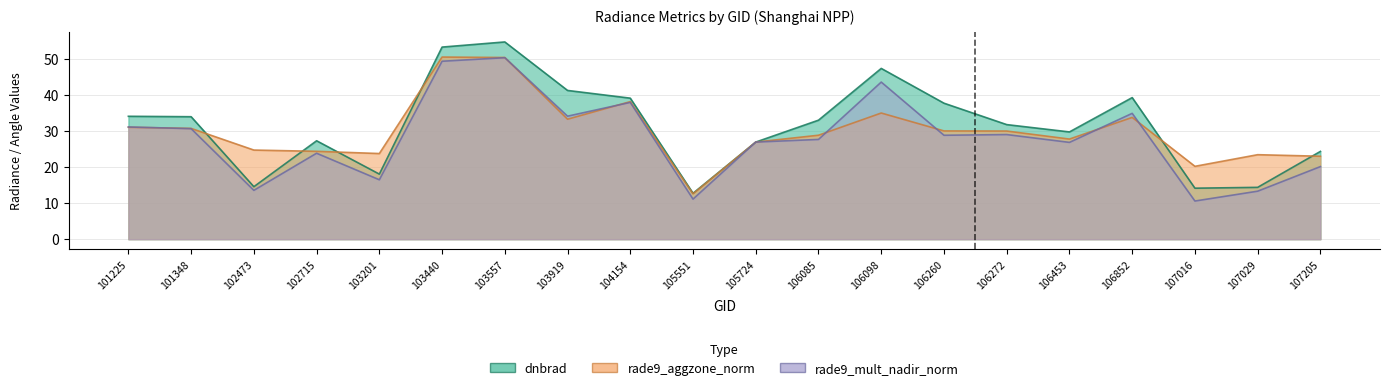

What is the difference between the highest and lowest values at 101348?

3.3